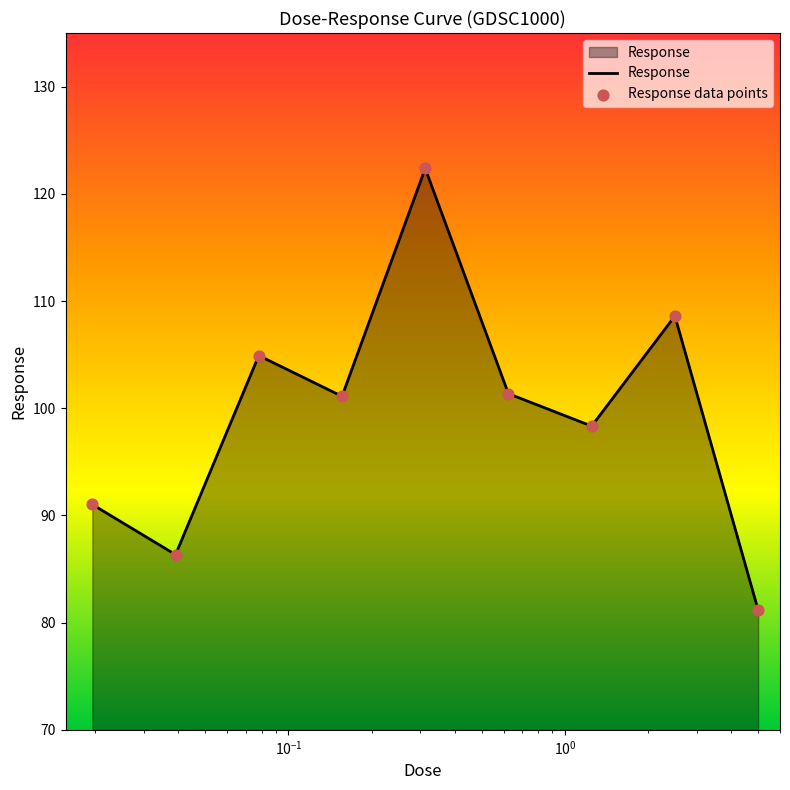

What is the maximum value shown in the chart?

122.4